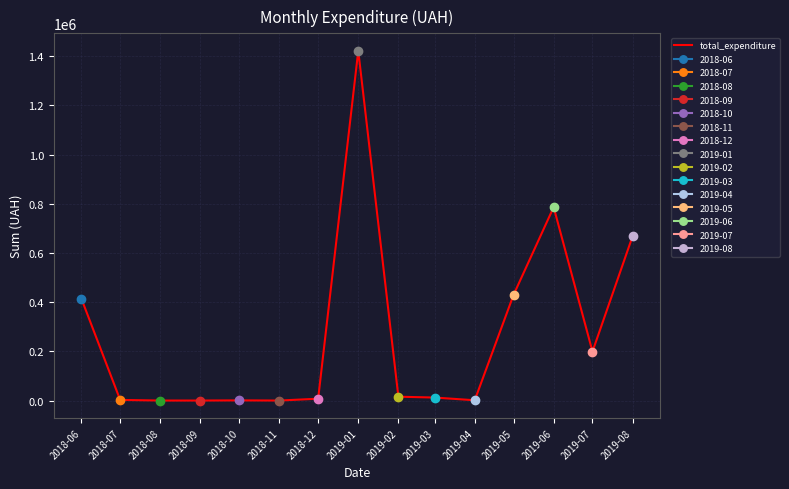

Reading left to right, what are all the values shown in this chart?

414802.4	2538.0	0.0	0.0	598.8	0.0	7400.0	1421836.7	15574.0	12149.2	1069.3	429527.9	786256.7	199125.3	668163.0